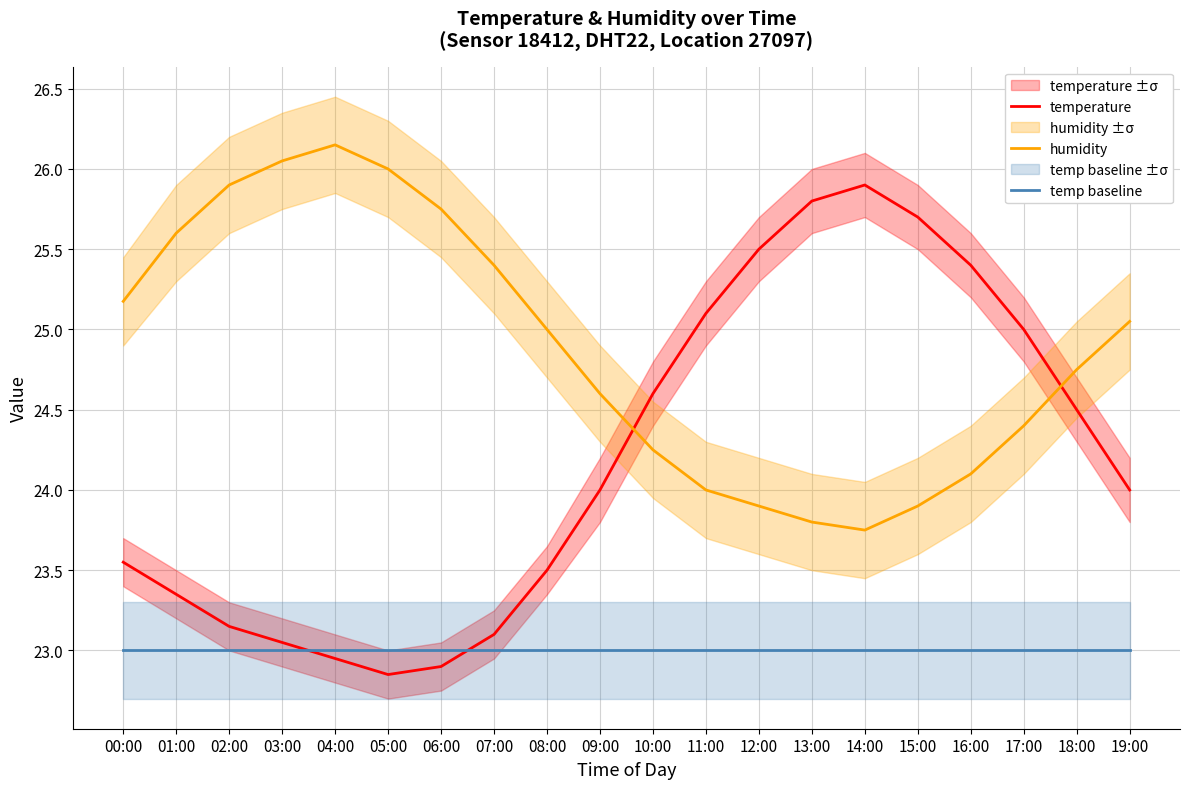

Reading left to right, list all the values displayed in this chart.

temperature: 00:00=23.6	01:00=23.4	02:00=23.1	03:00=23.1	04:00=22.9	05:00=22.9	06:00=22.9	07:00=23.1	08:00=23.5	09:00=24.0	10:00=24.6	11:00=25.1	12:00=25.5	13:00=25.8	14:00=25.9	15:00=25.7	16:00=25.4	17:00=25.0	18:00=24.5	19:00=24.0
humidity: 00:00=25.2	01:00=25.6	02:00=25.9	03:00=26.1	04:00=26.1	05:00=26.0	06:00=25.8	07:00=25.4	08:00=25.0	09:00=24.6	10:00=24.2	11:00=24.0	12:00=23.9	13:00=23.8	14:00=23.8	15:00=23.9	16:00=24.1	17:00=24.4	18:00=24.8	19:00=25.1
temp baseline: 00:00=23.0	01:00=23.0	02:00=23.0	03:00=23.0	04:00=23.0	05:00=23.0	06:00=23.0	07:00=23.0	08:00=23.0	09:00=23.0	10:00=23.0	11:00=23.0	12:00=23.0	13:00=23.0	14:00=23.0	15:00=23.0	16:00=23.0	17:00=23.0	18:00=23.0	19:00=23.0